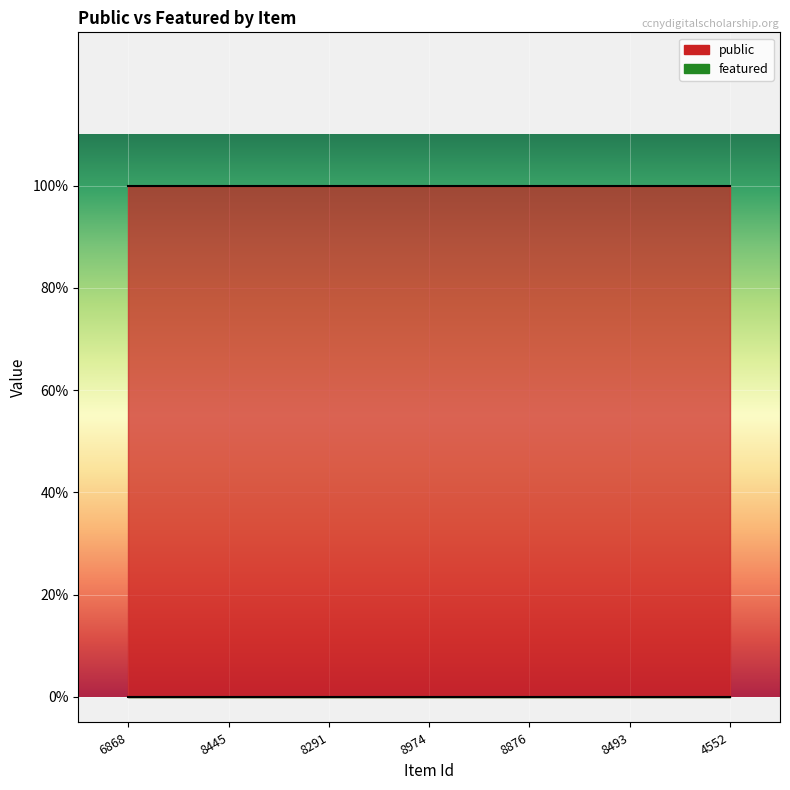

True or false: featured and public cross at least once.

False